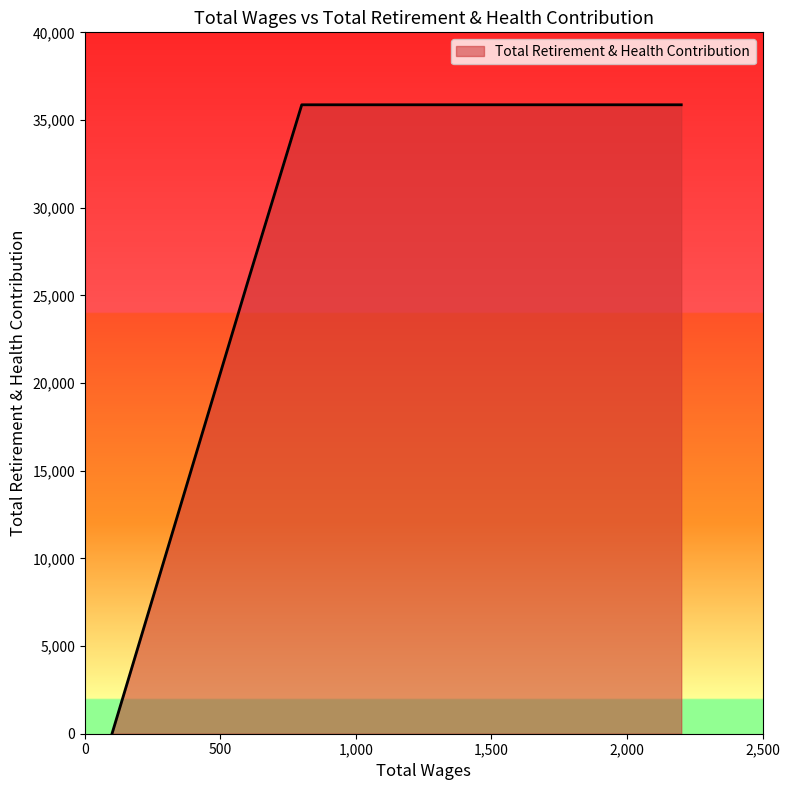

What is the ratio of the value at 2100.0 to the value at 2100.0?

1.0